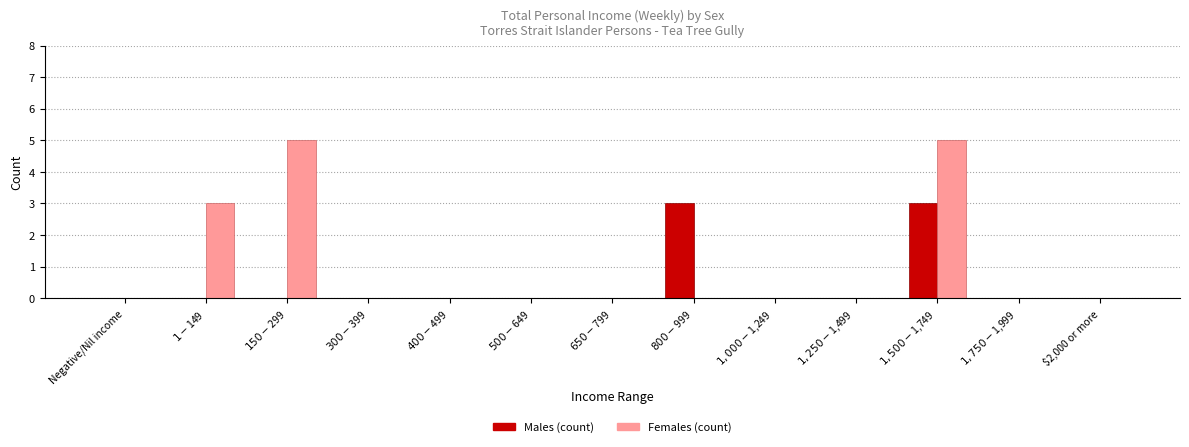

Count the number of data series in this chart.

2